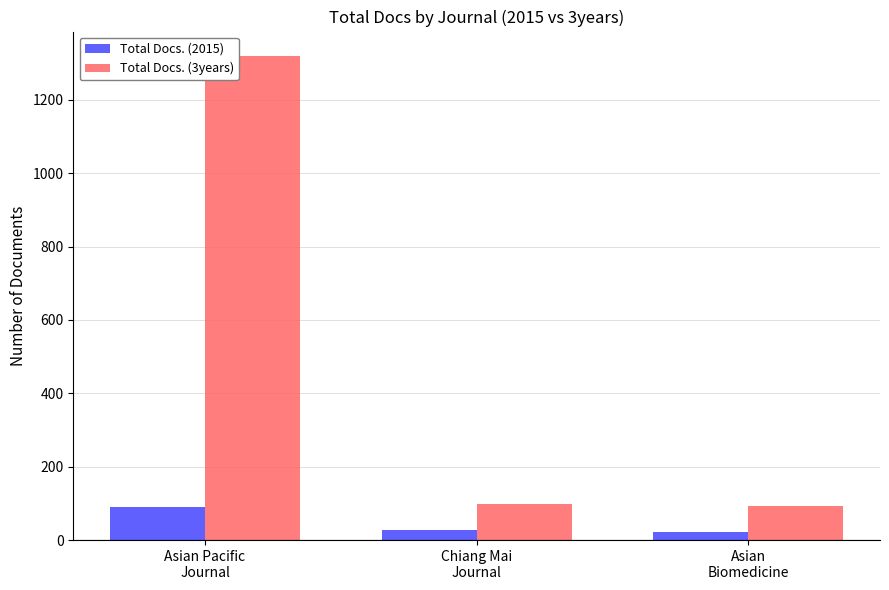

What value does the Total Docs. (2015) series have at Asian
Biomedicine?

22